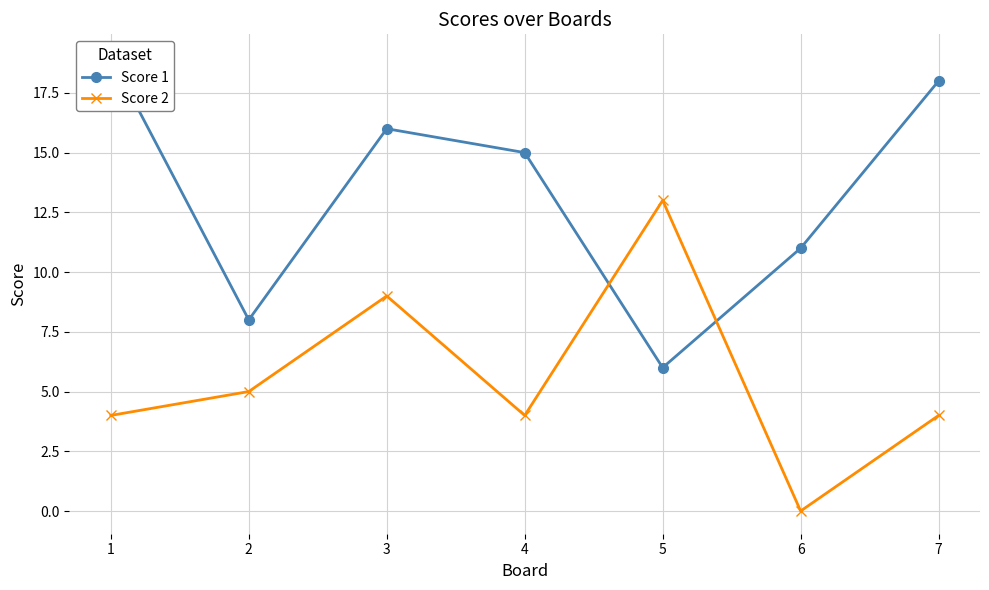

What is the difference between the maximum and minimum values in the Score 2 series?

13